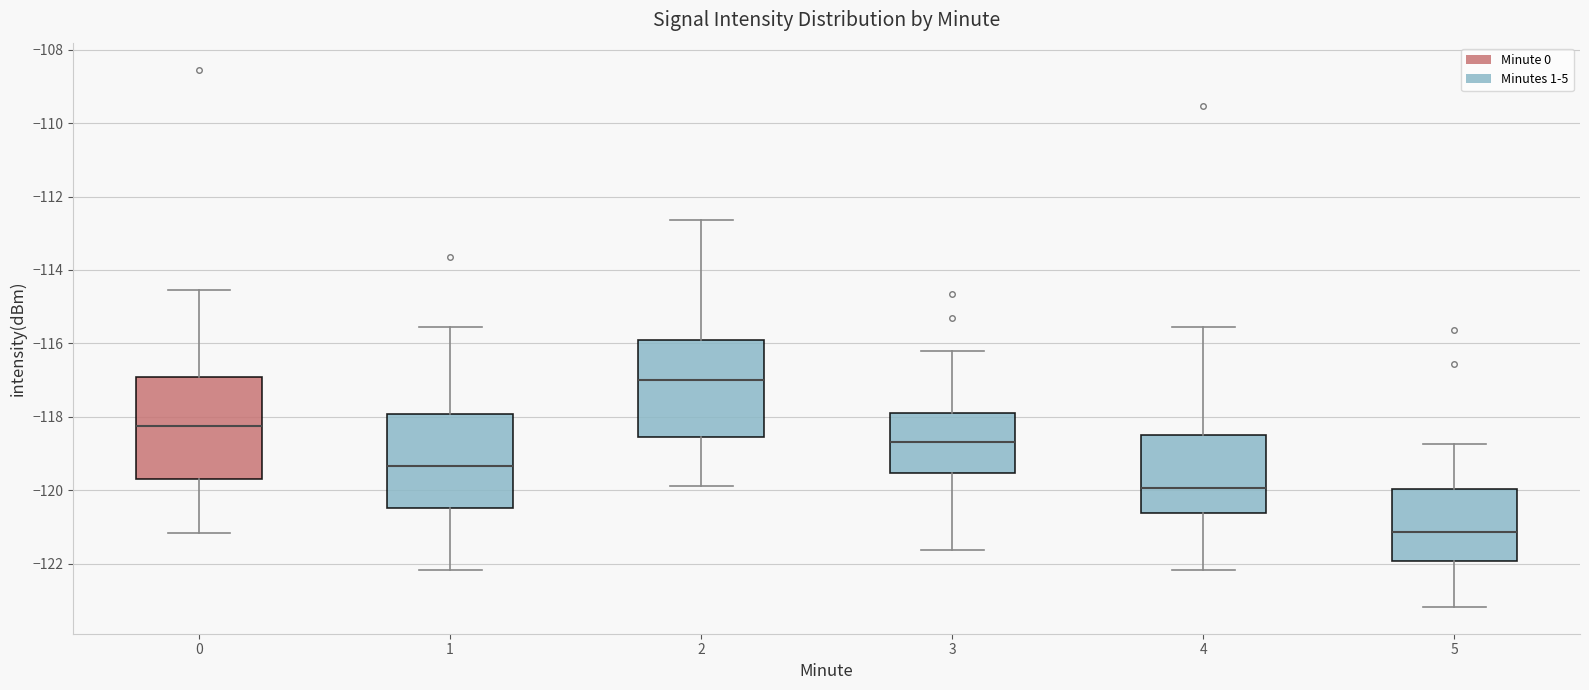

Reading left to right, transcribe this box plot: for each box, give where its median line is, the range the box spans, and where its two whiskers end, as read against the y-axis. The values are not printed on the chart, so give them approximately, as read against the axis.

0: median -118.2, box -119.8 to -117.0, whiskers -121.2 to -114.6
1: median -119.4, box -120.4 to -118.0, whiskers -122.2 to -115.6
2: median -117.0, box -118.6 to -116.0, whiskers -119.8 to -112.6
3: median -118.6, box -119.6 to -117.8, whiskers -121.6 to -116.2
4: median -120.0, box -120.6 to -118.4, whiskers -122.2 to -115.6
5: median -121.2, box -122.0 to -120.0, whiskers -123.2 to -118.8